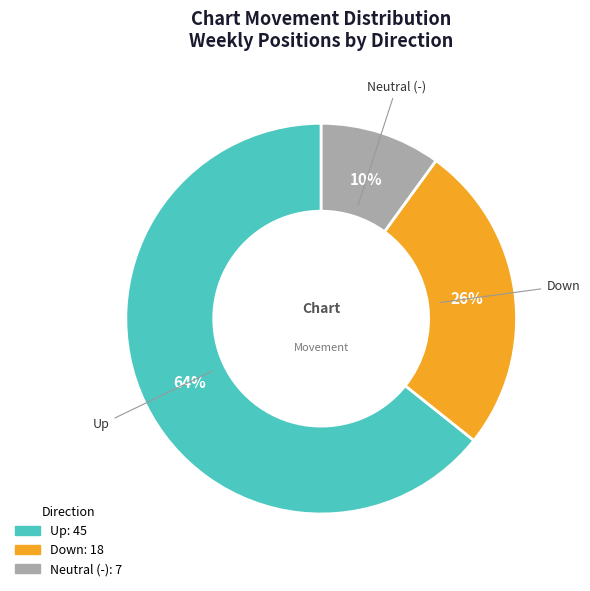

To the nearest percent, what is the difference between the largest and smallest slice percentages?

54%